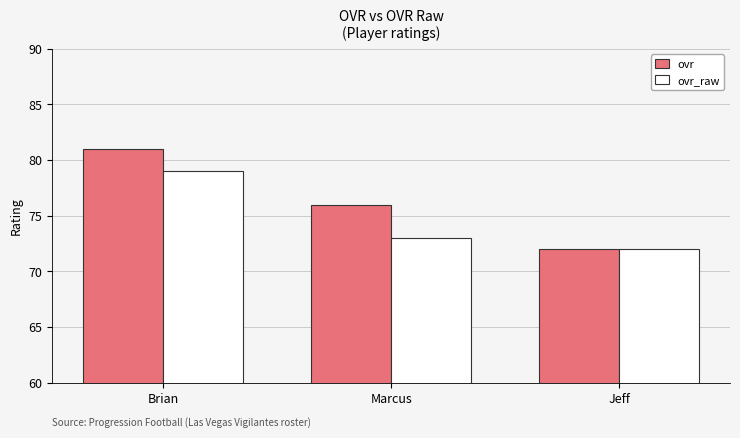

The ovr_raw series shows 17 at Jeff. True or false?

False